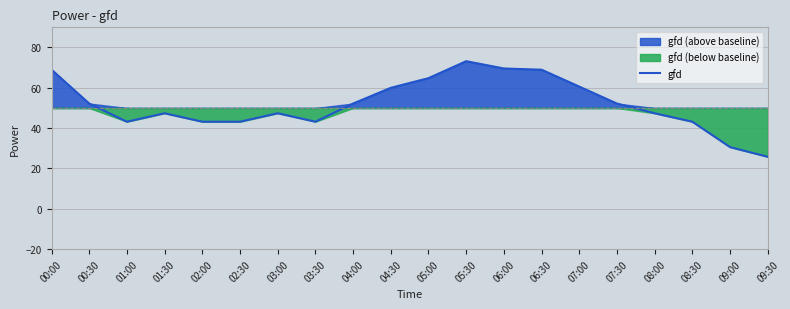

Rank the categories by value from highest to lowest.

05:30, 06:00, 00:00, 06:30, 05:00, 07:00, 04:30, 00:30, 04:00, 07:30, 03:00, 01:30, 08:00, 03:30, 01:00, 02:00, 02:30, 08:30, 09:00, 09:30